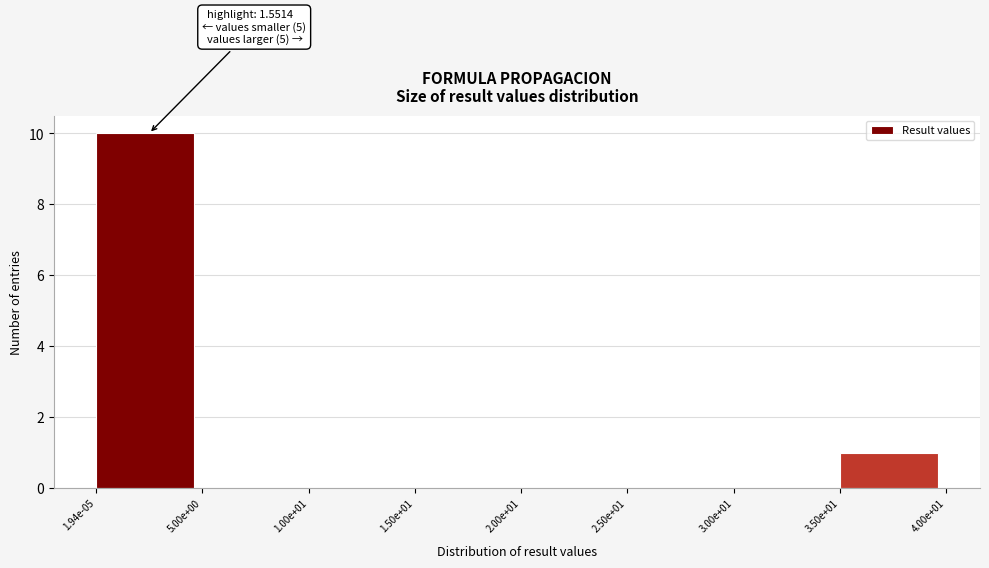

Reading right to left, transcribe all the data shown in this chart.

3.50e+01=1	3.00e+01=0	2.50e+01=0	2.00e+01=0	1.50e+01=0	1.00e+01=0	5.00e+00=0	1.94e-05=10